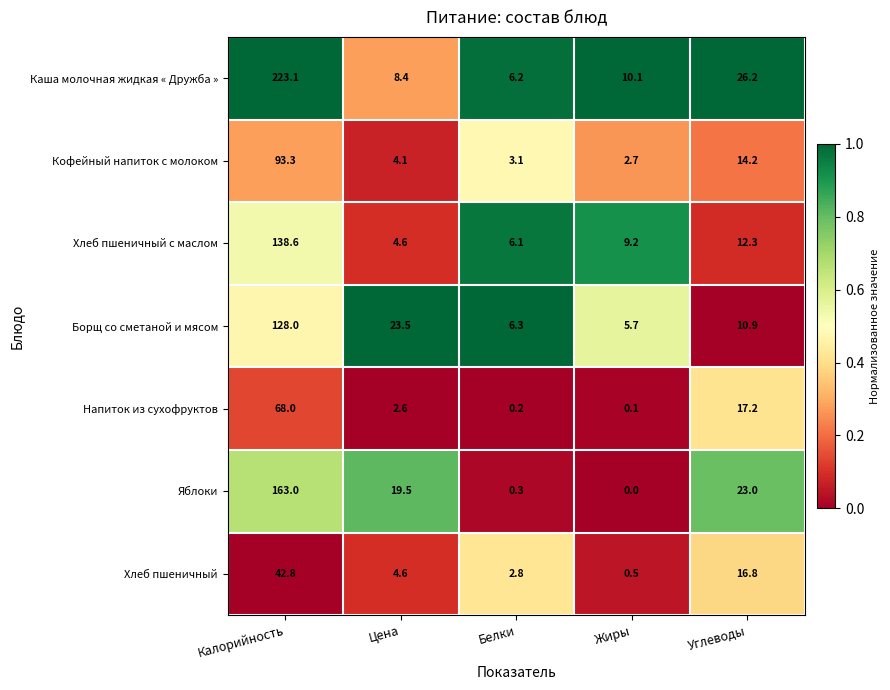

What is the sum of the Хлеб пшеничный с маслом values at Калорийность and Цена?

143.2